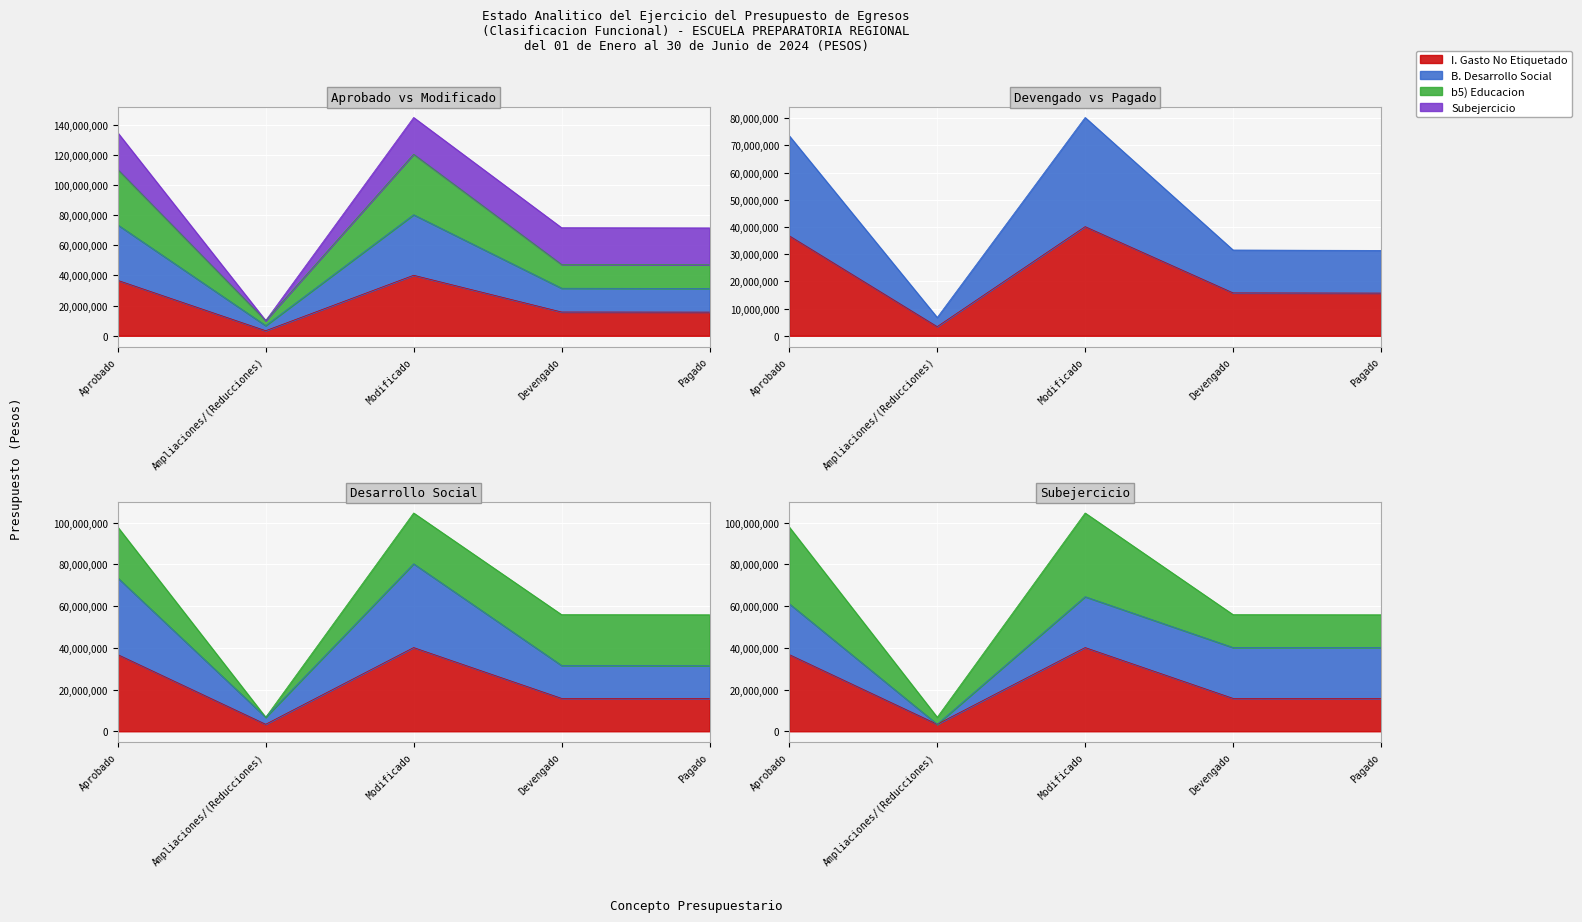

What is the label of the 3rd point from the right?

Modificado